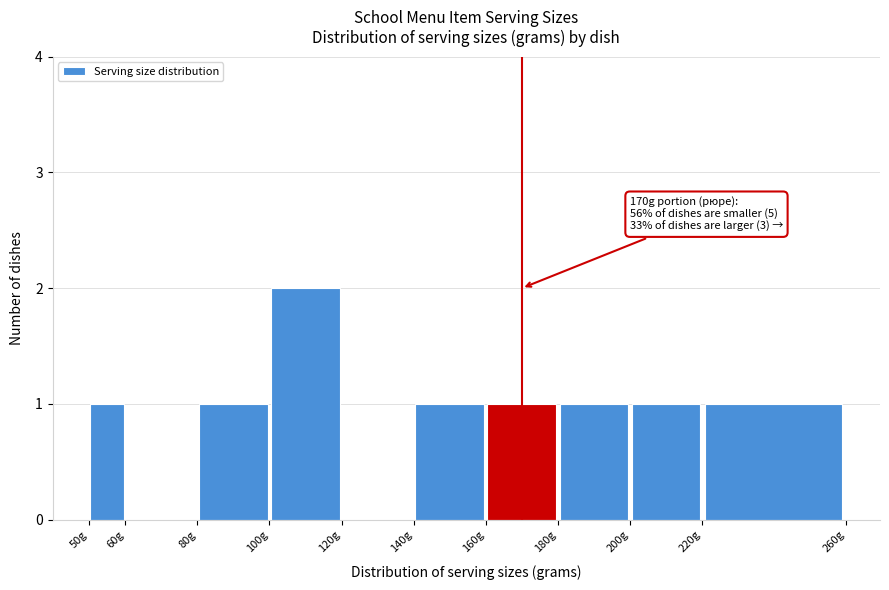

Over which range of the x-axis is the bar tallest?

100 to 120